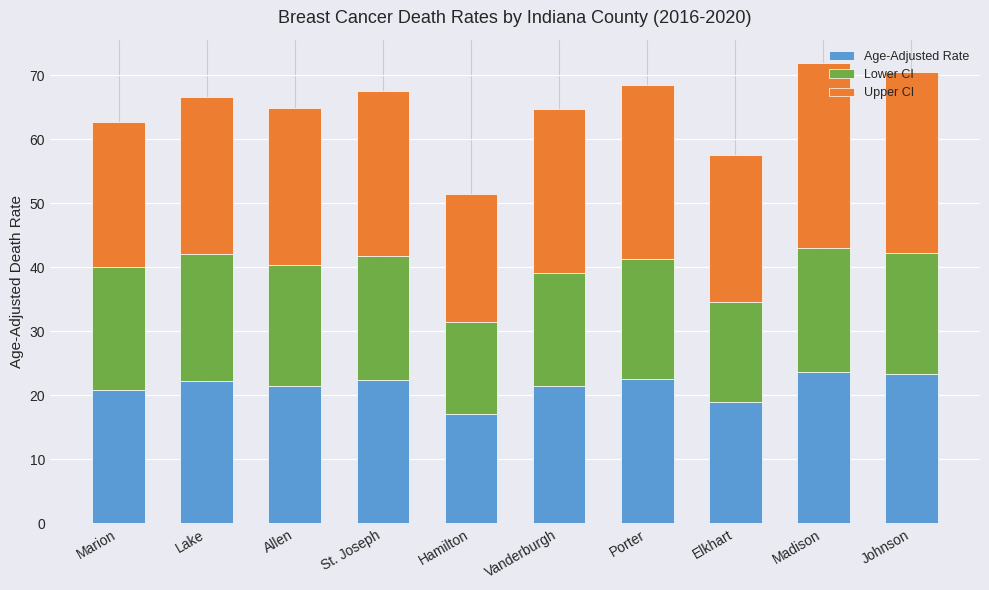

What is the total value across all series at Allen?

64.9